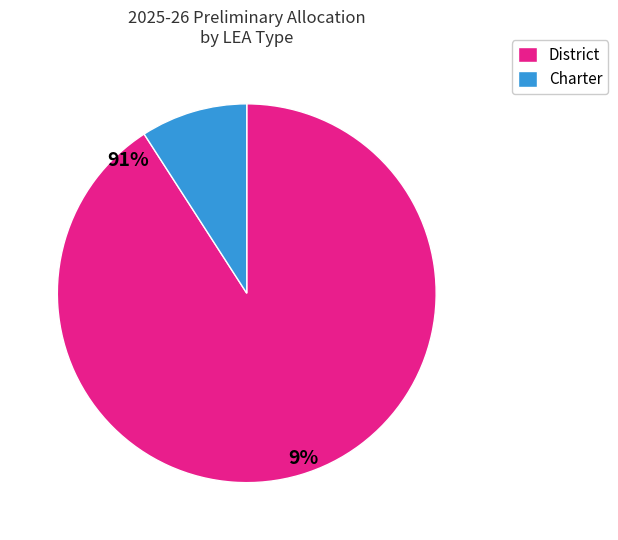

Is there a majority slice in this chart?

Yes